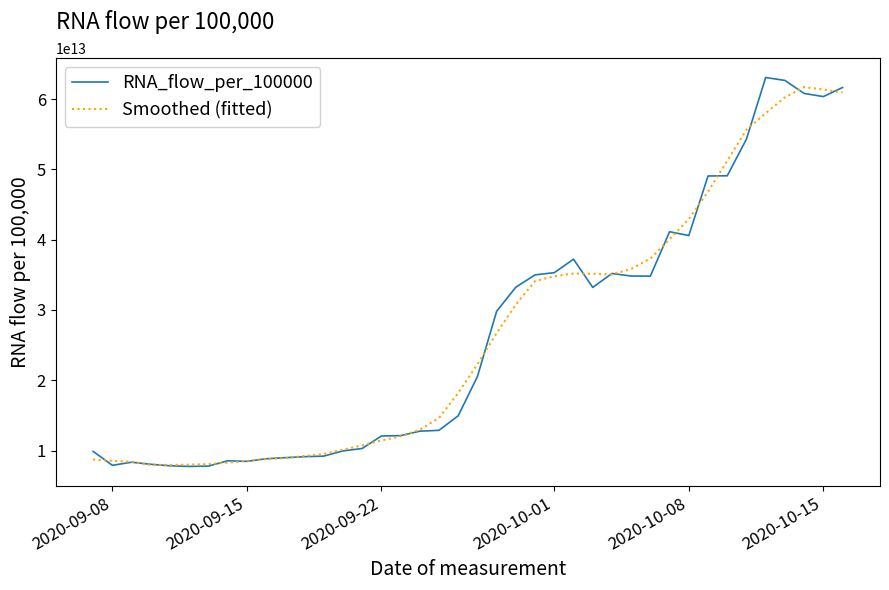

Which series has the largest range (max minus min)?

RNA_flow_per_100000